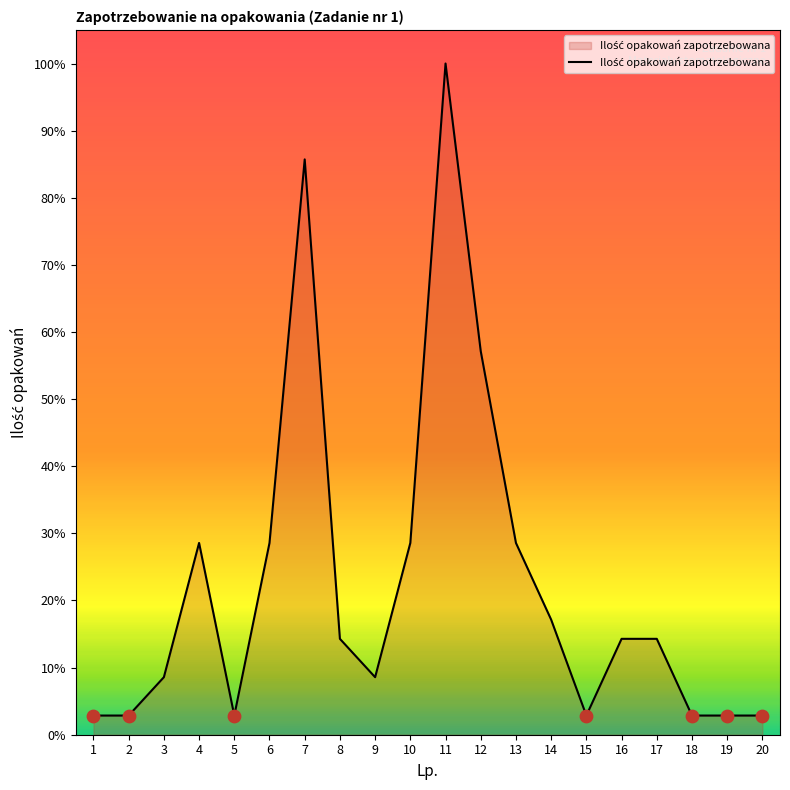

Is this an area chart (filled region under the line)?

Yes